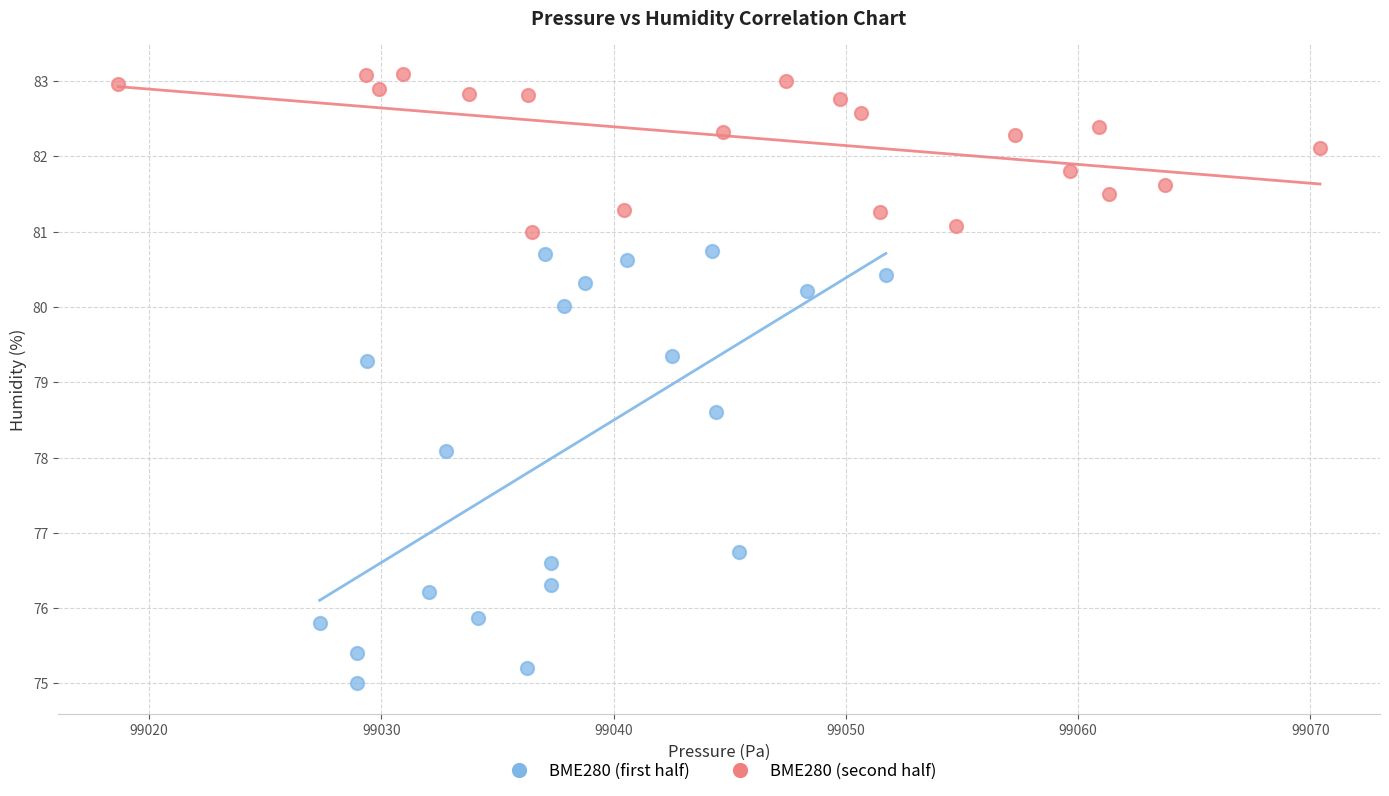

Which series has the largest Y range (max minus min)?

BME280 (first half)